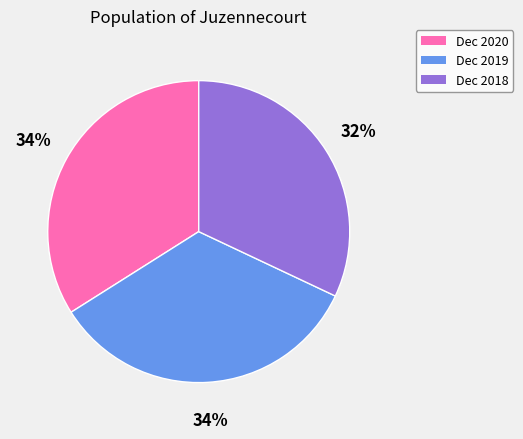

To the nearest percent, what is the combined percentage of Dec 2018 and Dec 2020?

66%